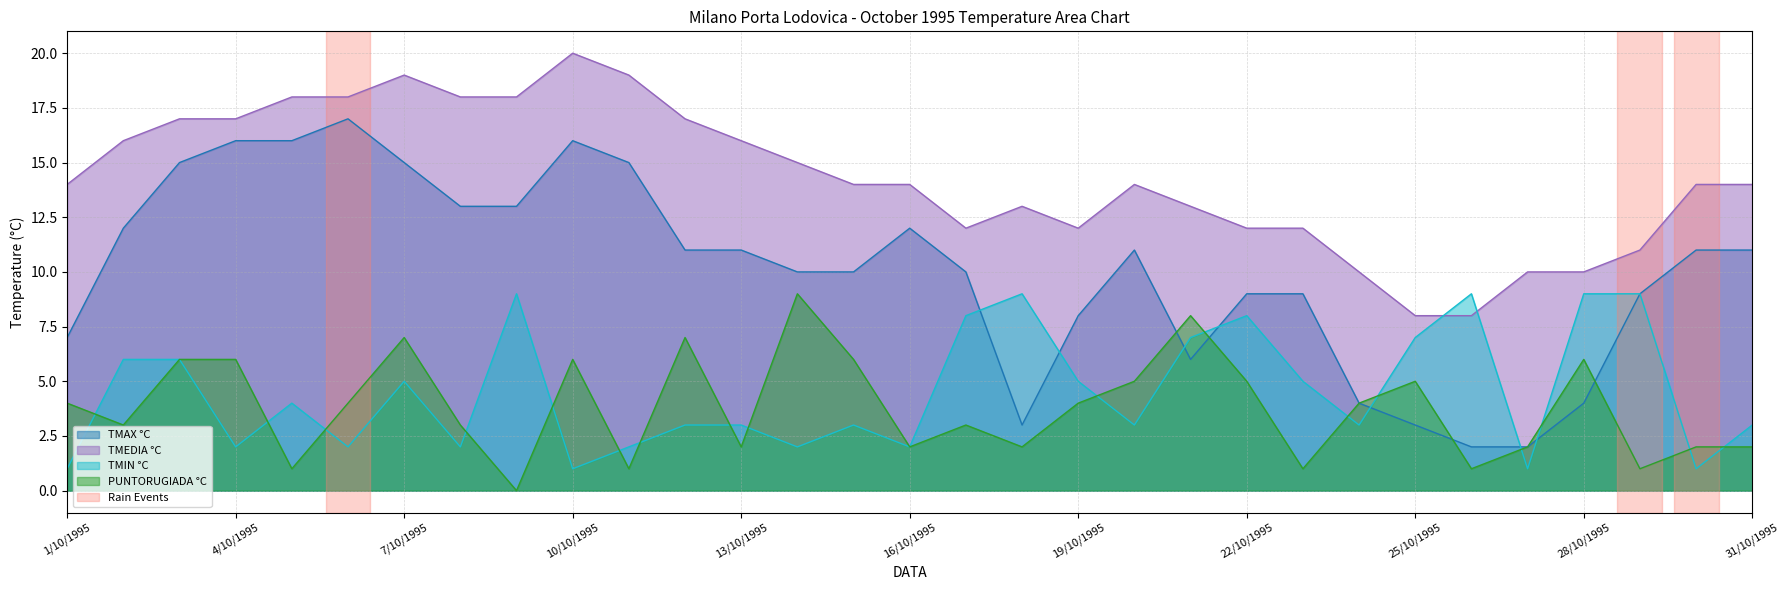

How many lines are shown in the chart?

4